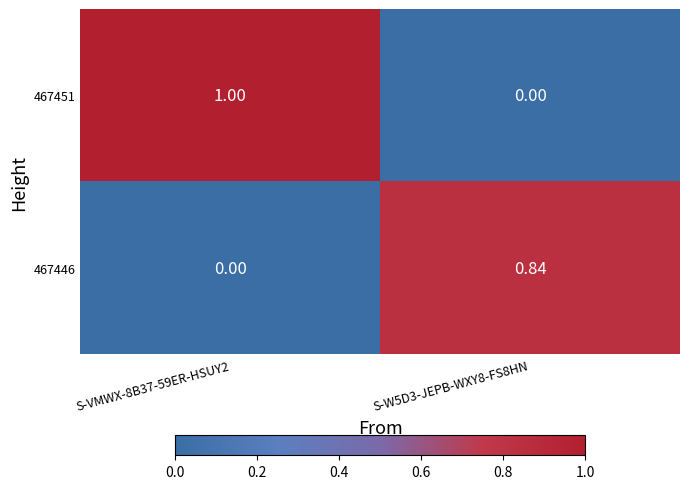

Is the value of 467446 at S-W5D3-JEPB-WXY8-FS8HN greater than the value of 467451 at S-VMWX-8B37-59ER-HSUY2?

No